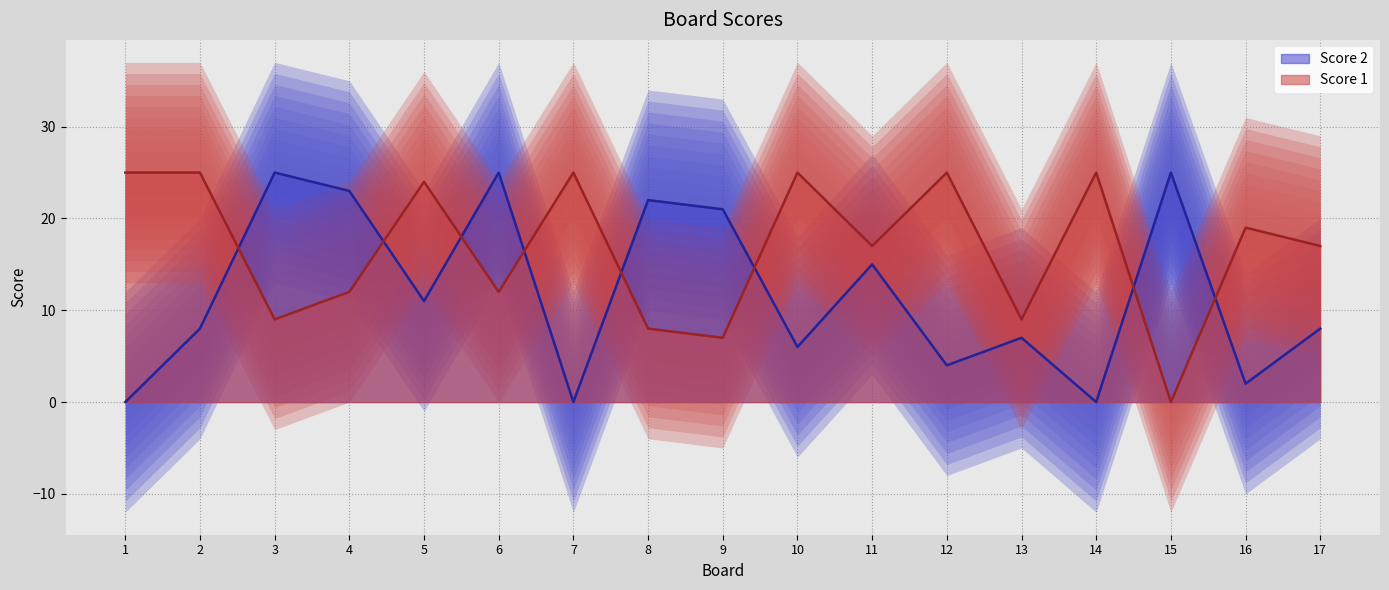

What is the total value across all series at 6?

37